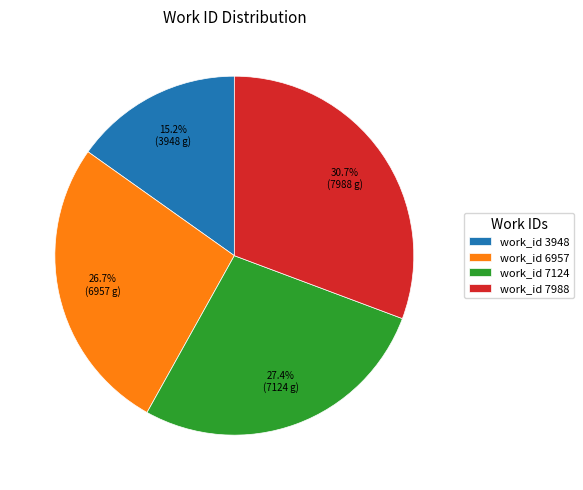

To the nearest percent, what is the difference between the largest and smallest slice percentages?

16%